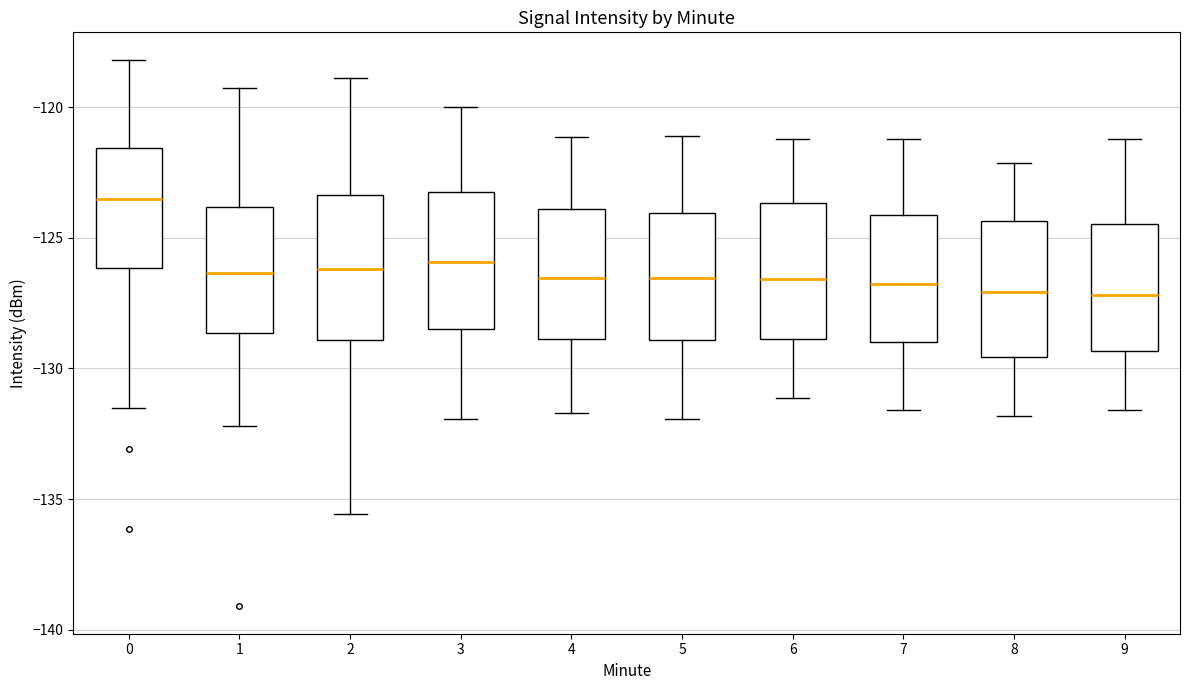

Which box has the highest median line?

0